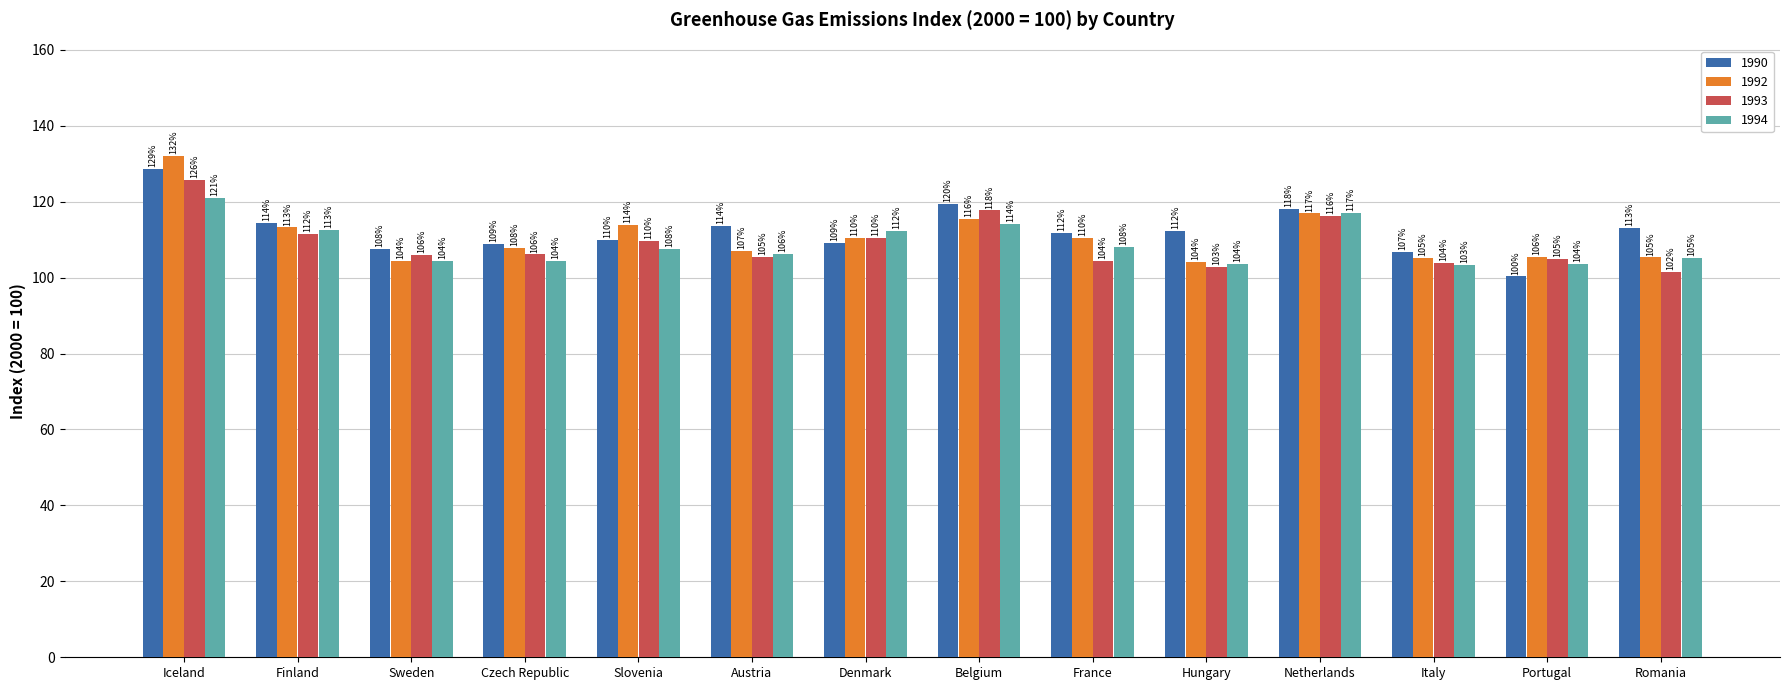

Count the number of data series in this chart.

4